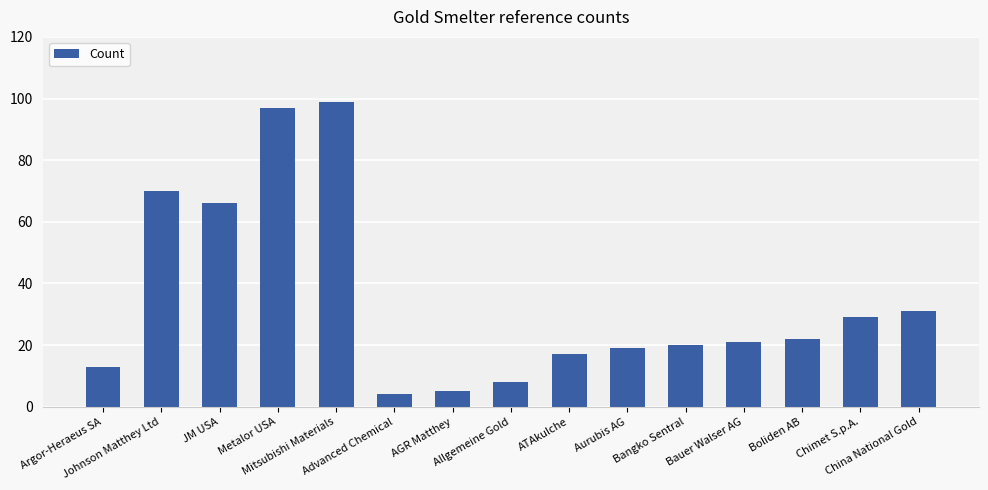

What is the minimum value shown in the chart?

4